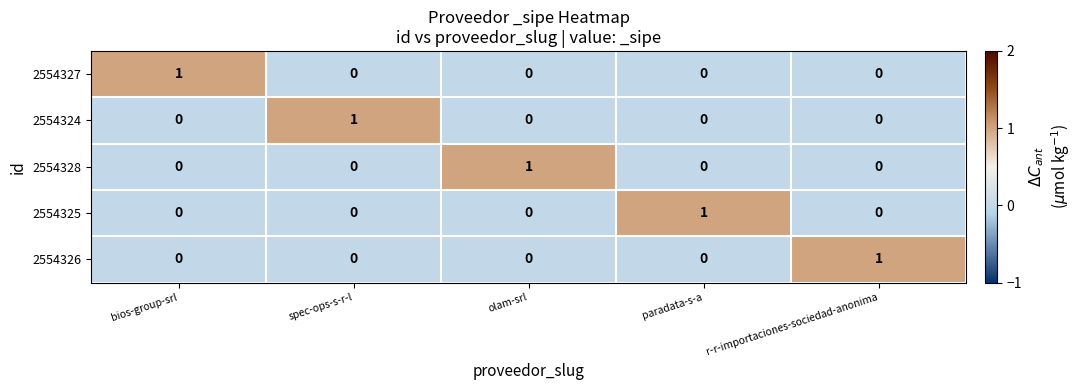

Is it true that 2554324 equals 1 at bios-group-srl?

False